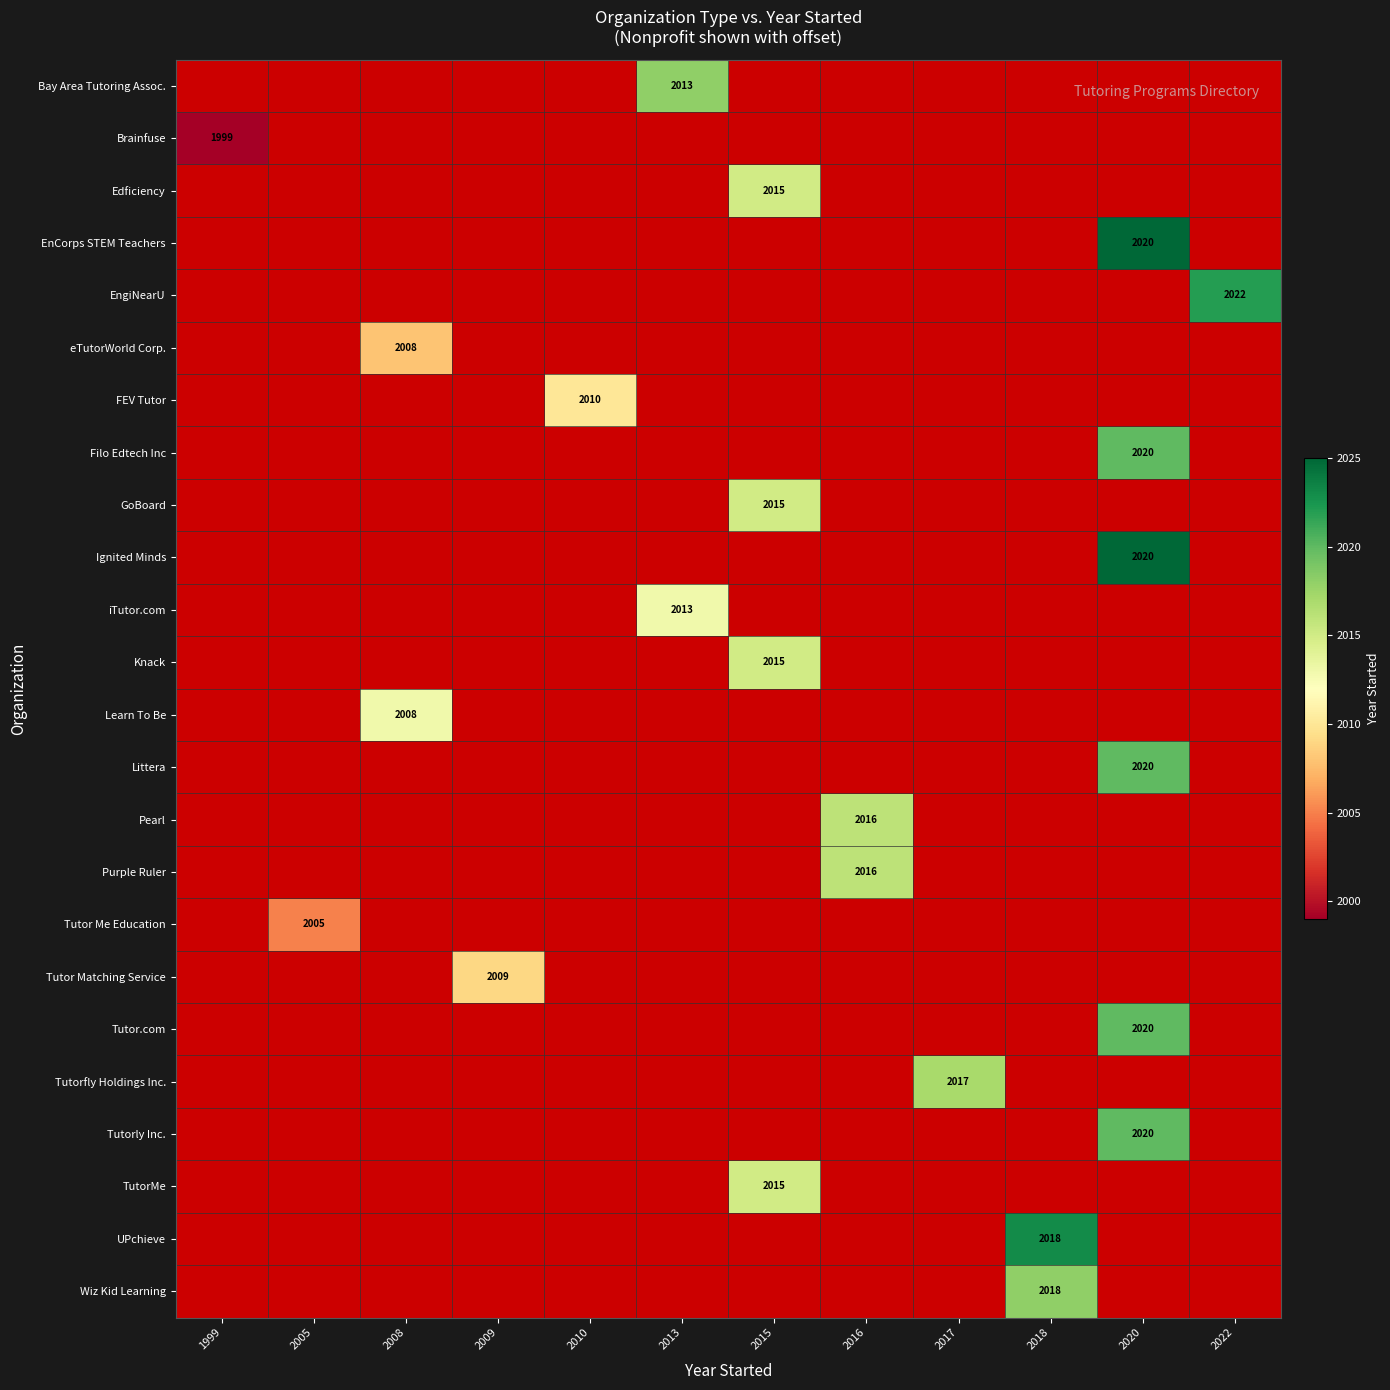

At which label does Littera reach its minimum?

1999